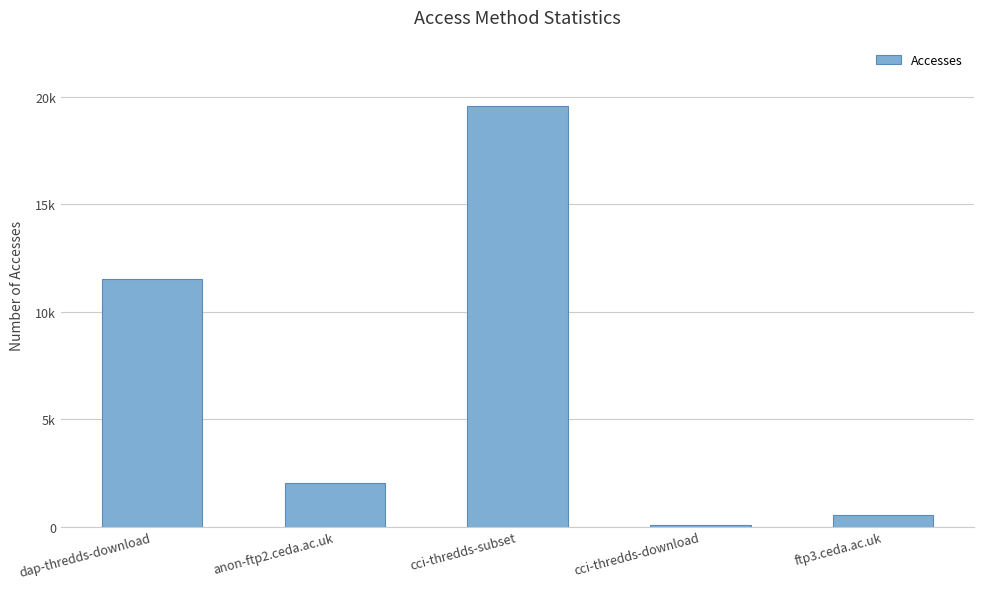

What position from the left is cci-thredds-download?

4